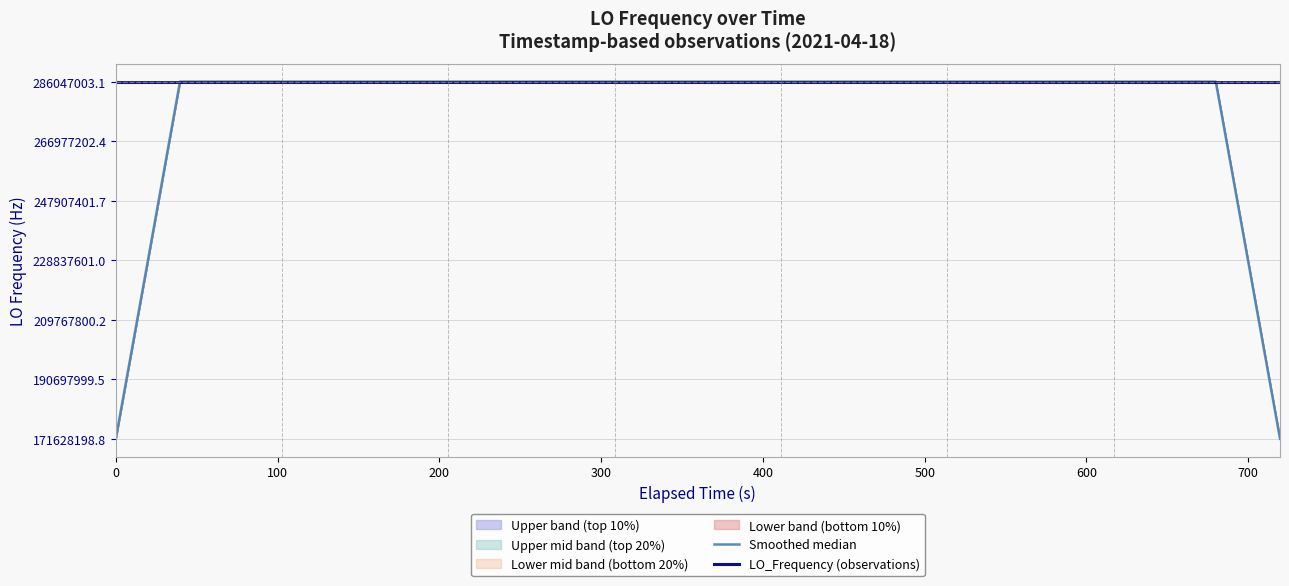

What is the difference between the maximum and minimum values in the LO_Frequency (observations) series?

3.0